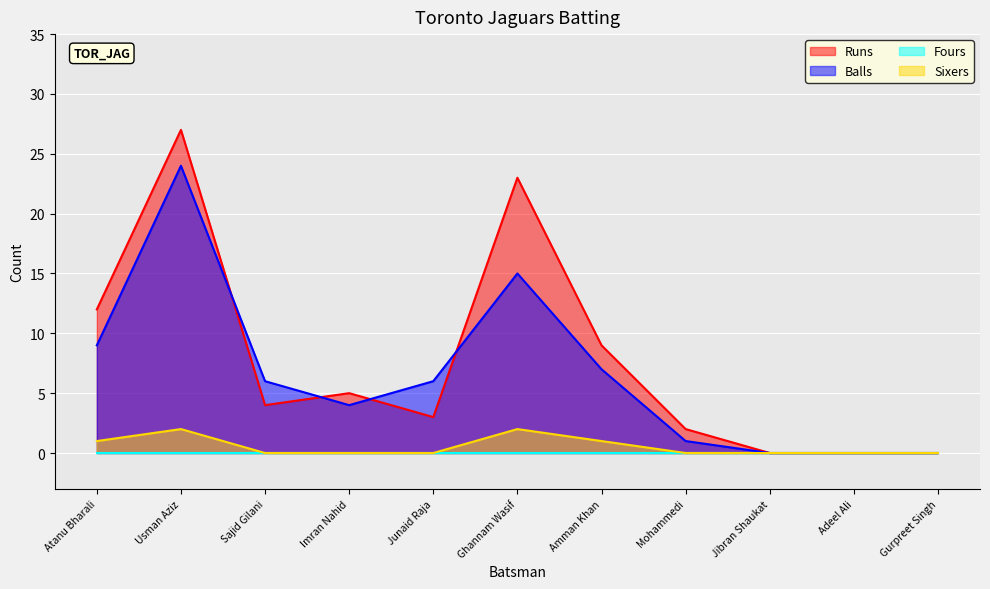

Does the chart display data point markers on the line(s)?

No